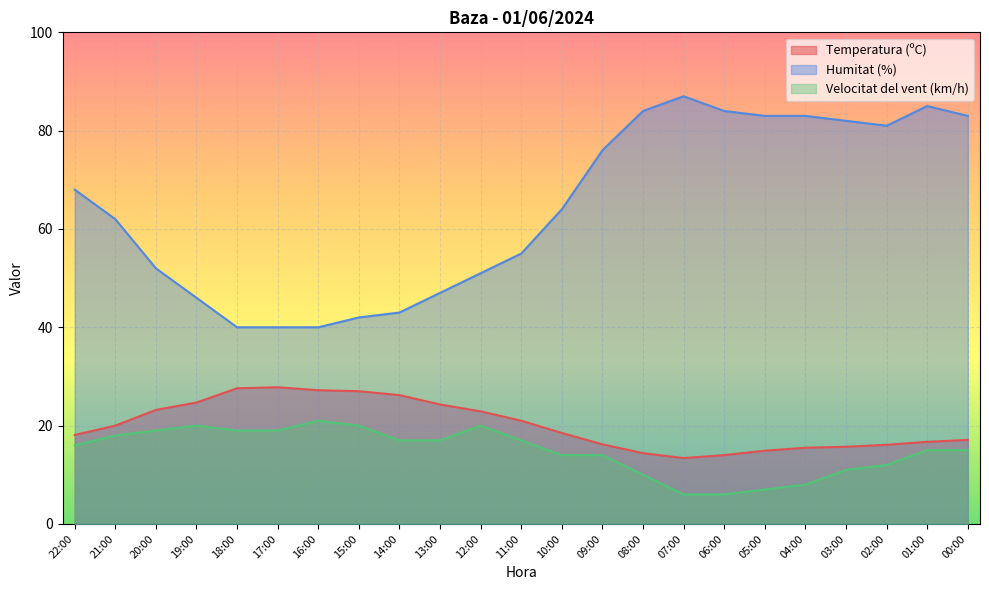

At 06:00, list the series in order from largest to smallest.

Humitat (%), Temperatura (ºC), Velocitat del vent (km/h)